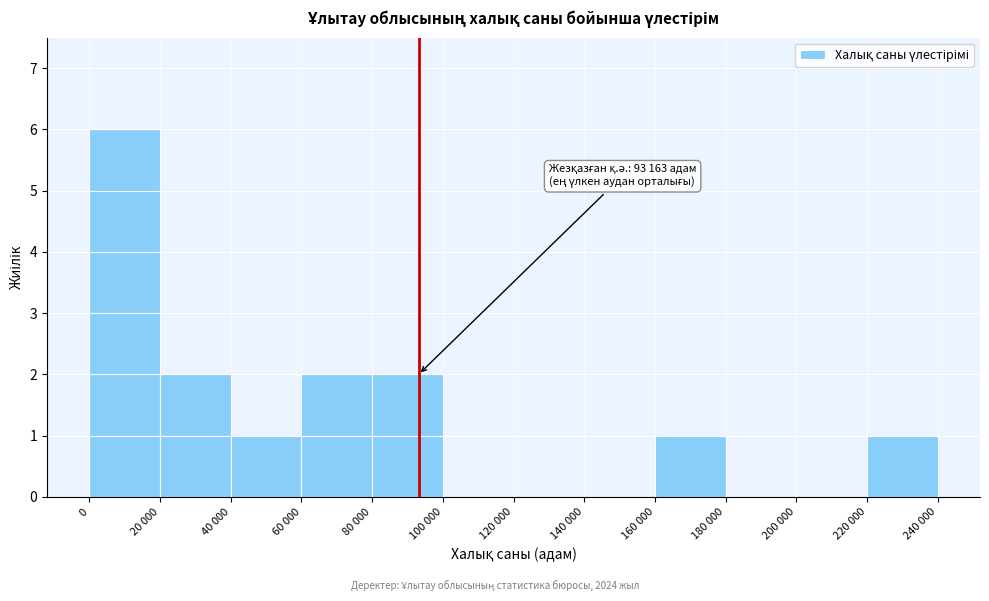

Reading left to right, extract all data points from this chart.

0=6	20 000=2	40 000=1	60 000=2	80 000=2	100 000=0	120 000=0	140 000=0	160 000=1	180 000=0	200 000=0	220 000=1